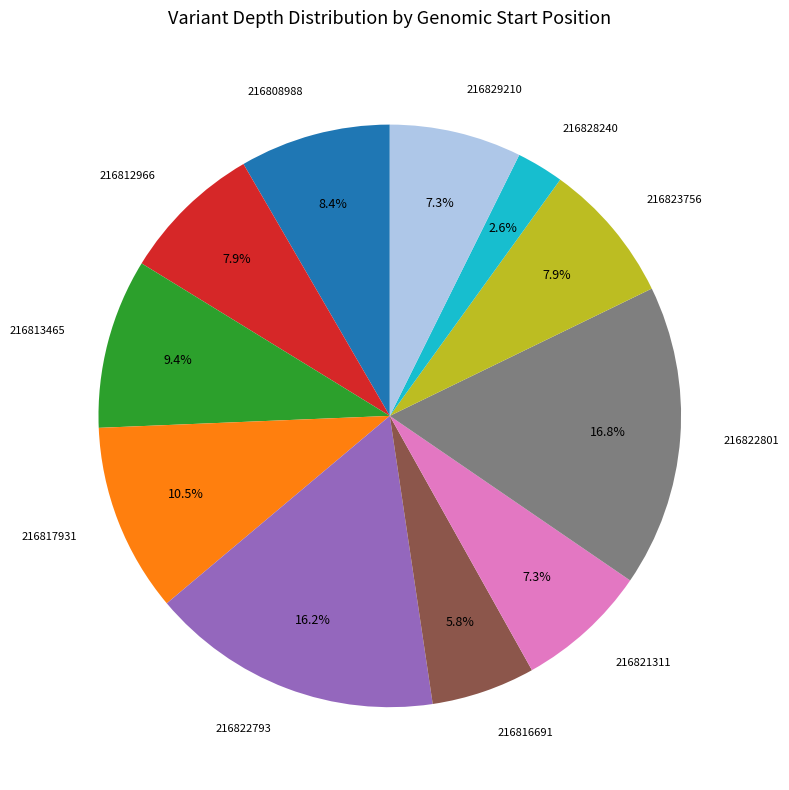

Is there any slice that represents more than half of the pie?

No